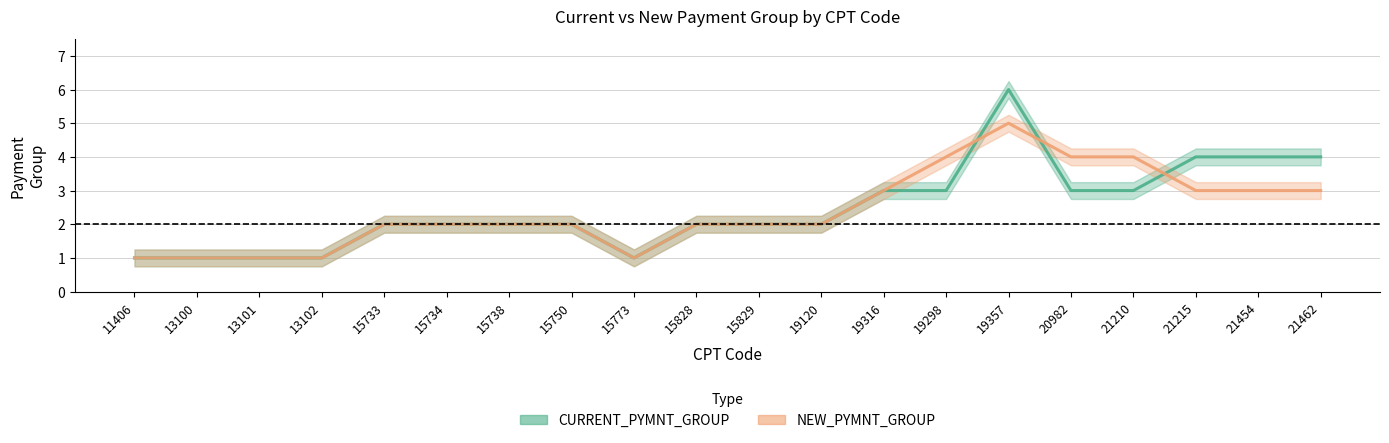

How many values in the CURRENT_PYMNT_GROUP series are below 2?

5